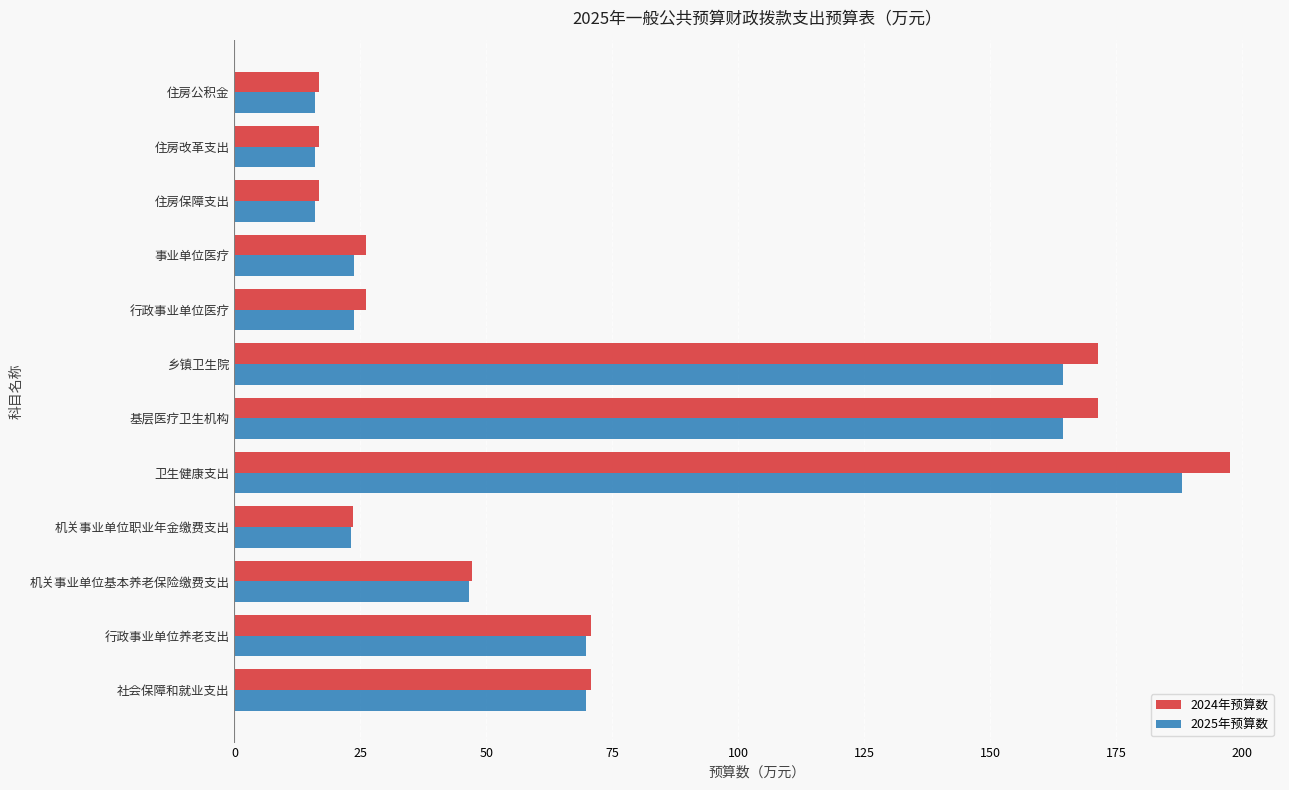

Between 基层医疗卫生机构 and 住房公积金, which series saw the biggest shift?

2024年预算数